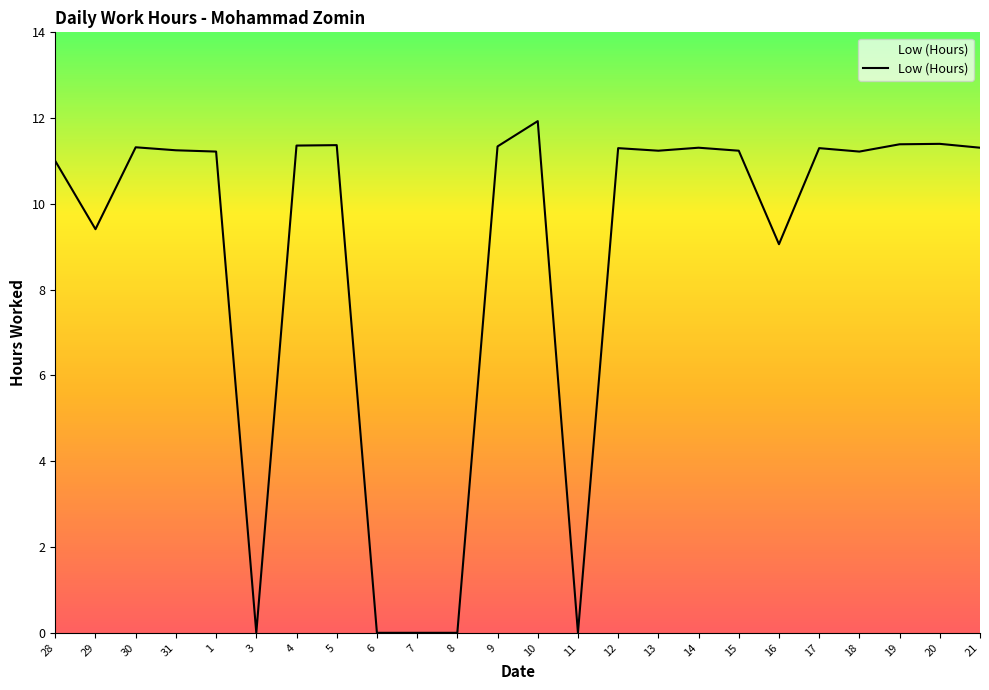

True or false: the data has more than 2 interior local peaks.

True